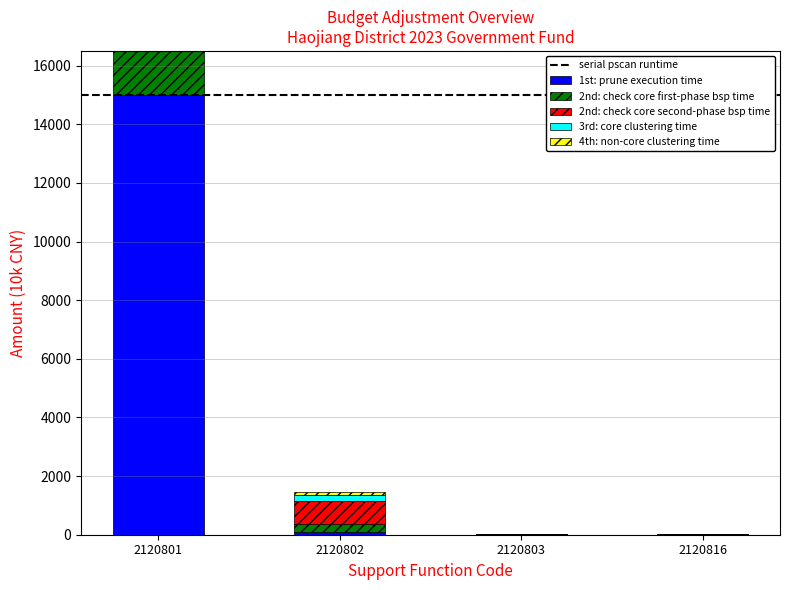

Reading right to left, what are all the values shown in this chart?

1st: prune execution time: 2120816=20.0	2120803=40.0	2120802=100.0	2120801=15000.0
2nd: check core first-phase bsp time: 2120816=10.0	2120803=0.0	2120802=270.0	2120801=5525.1
2nd: check core second-phase bsp time: 2120816=0.0	2120803=0.0	2120802=770.0	2120801=1512.0
3rd: core clustering time: 2120816=0.0	2120803=0.0	2120802=225.0	2120801=1510.0
4th: non-core clustering time: 2120816=0.0	2120803=0.0	2120802=80.0	2120801=850.0